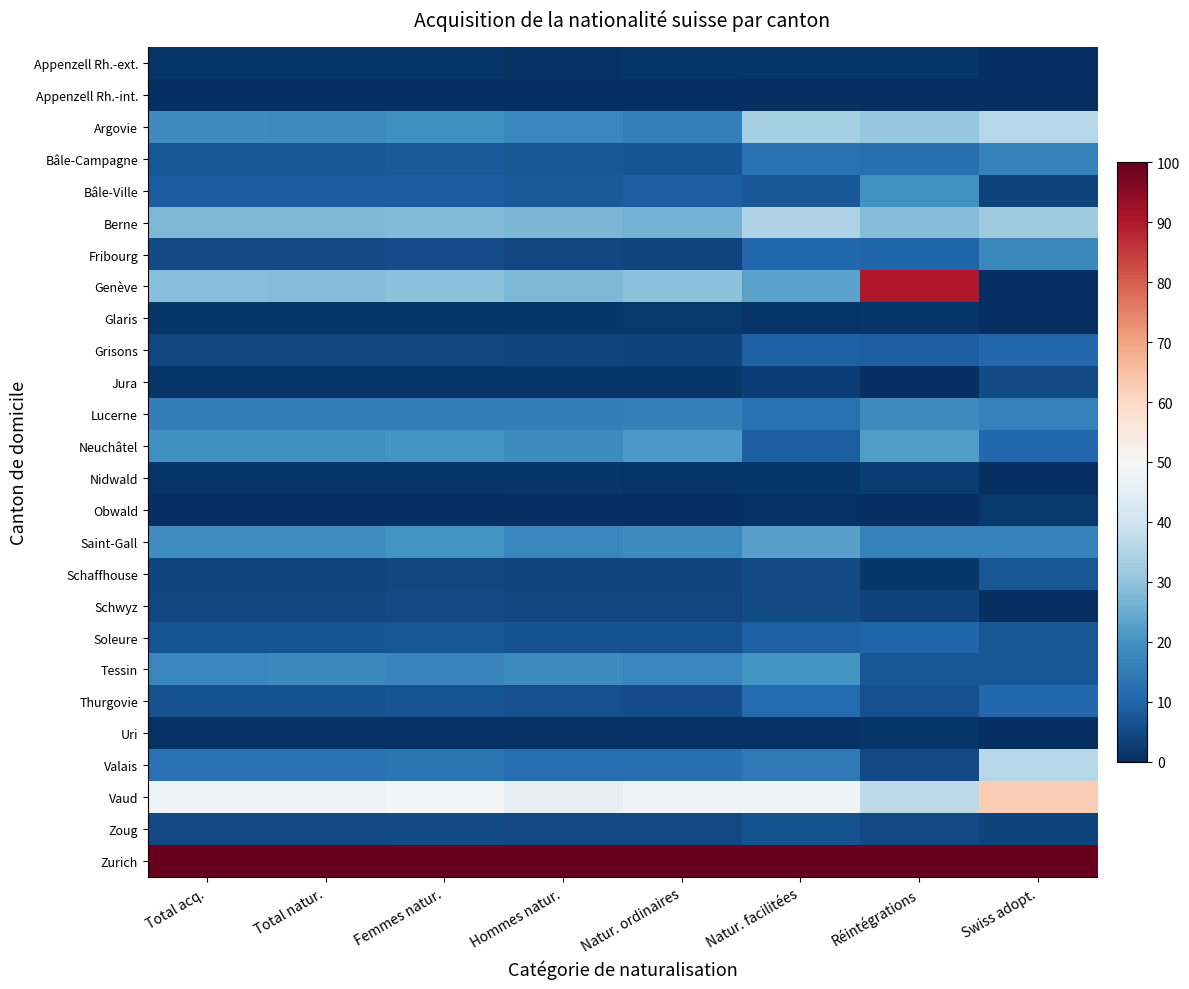

Reading left to right, transcribe all the data shown in this chart.

Appenzell Rh.-ext.: Total acq.=0.9	Total natur.=0.9	Femmes natur.=1.1	Hommes natur.=0.7	Natur. ordinaires=1.0	Natur. facilitées=1.3	Réintégrations=1.2	Swiss adopt.=0.0
Appenzell Rh.-int.: Total acq.=0.1	Total natur.=0.1	Femmes natur.=0.2	Hommes natur.=0.1	Natur. ordinaires=0.3	Natur. facilitées=0.0	Réintégrations=0.0	Swiss adopt.=0.0
Argovie: Total acq.=18.4	Total natur.=18.3	Femmes natur.=19.2	Hommes natur.=17.2	Natur. ordinaires=15.7	Natur. facilitées=33.3	Réintégrations=30.9	Swiss adopt.=35.7
Bâle-Campagne: Total acq.=7.8	Total natur.=7.7	Femmes natur.=8.1	Hommes natur.=7.4	Natur. ordinaires=6.9	Natur. facilitées=12.8	Réintégrations=12.3	Swiss adopt.=16.1
Bâle-Ville: Total acq.=8.4	Total natur.=8.4	Femmes natur.=8.5	Hommes natur.=8.2	Natur. ordinaires=8.6	Natur. facilitées=7.6	Réintégrations=19.8	Swiss adopt.=3.6
Berne: Total acq.=27.5	Total natur.=27.5	Femmes natur.=27.9	Hommes natur.=27.0	Natur. ordinaires=26.3	Natur. facilitées=34.4	Réintégrations=28.4	Swiss adopt.=32.1
Fribourg: Total acq.=5.2	Total natur.=5.1	Femmes natur.=5.8	Hommes natur.=4.5	Natur. ordinaires=4.3	Natur. facilitées=10.7	Réintégrations=9.9	Swiss adopt.=17.9
Genève: Total acq.=28.8	Total natur.=28.5	Femmes natur.=29.5	Hommes natur.=27.5	Natur. ordinaires=29.5	Natur. facilitées=23.3	Réintégrations=90.1	Swiss adopt.=0.0
Glaris: Total acq.=1.4	Total natur.=1.4	Femmes natur.=1.4	Hommes natur.=1.5	Natur. ordinaires=1.6	Natur. facilitées=1.2	Réintégrations=1.2	Swiss adopt.=0.0
Grisons: Total acq.=4.4	Total natur.=4.3	Femmes natur.=4.5	Hommes natur.=4.1	Natur. ordinaires=3.6	Natur. facilitées=9.1	Réintégrations=8.6	Swiss adopt.=10.7
Jura: Total acq.=1.4	Total natur.=1.4	Femmes natur.=1.5	Hommes natur.=1.3	Natur. ordinaires=1.3	Natur. facilitées=2.7	Réintégrations=0.0	Swiss adopt.=5.4
Lucerne: Total acq.=15.4	Total natur.=15.3	Femmes natur.=15.4	Hommes natur.=15.3	Natur. ordinaires=15.9	Natur. facilitées=12.9	Réintégrations=18.5	Swiss adopt.=16.1
Neuchâtel: Total acq.=19.4	Total natur.=19.4	Femmes natur.=20.1	Hommes natur.=18.7	Natur. ordinaires=21.4	Natur. facilitées=8.7	Réintégrations=22.2	Swiss adopt.=10.7
Nidwald: Total acq.=1.1	Total natur.=1.1	Femmes natur.=0.9	Hommes natur.=1.2	Natur. ordinaires=1.1	Natur. facilitées=1.5	Réintégrations=2.5	Swiss adopt.=0.0
Obwald: Total acq.=0.0	Total natur.=0.0	Femmes natur.=0.0	Hommes natur.=0.0	Natur. ordinaires=0.0	Natur. facilitées=0.6	Réintégrations=0.0	Swiss adopt.=1.8
Saint-Gall: Total acq.=18.9	Total natur.=18.9	Femmes natur.=20.2	Hommes natur.=17.6	Natur. ordinaires=18.3	Natur. facilitées=23.0	Réintégrations=16.0	Swiss adopt.=16.1
Schaffhouse: Total acq.=4.3	Total natur.=4.3	Femmes natur.=4.5	Hommes natur.=4.1	Natur. ordinaires=4.2	Natur. facilitées=5.4	Réintégrations=1.2	Swiss adopt.=7.1
Schwyz: Total acq.=4.6	Total natur.=4.7	Femmes natur.=4.9	Hommes natur.=4.4	Natur. ordinaires=4.7	Natur. facilitées=5.3	Réintégrations=3.7	Swiss adopt.=0.0
Soleure: Total acq.=6.9	Total natur.=6.8	Femmes natur.=7.1	Hommes natur.=6.6	Natur. ordinaires=6.6	Natur. facilitées=9.0	Réintégrations=9.9	Swiss adopt.=7.1
Tessin: Total acq.=17.5	Total natur.=17.7	Femmes natur.=16.8	Hommes natur.=18.6	Natur. ordinaires=17.4	Natur. facilitées=19.9	Réintégrations=7.4	Swiss adopt.=7.1
Thurgovie: Total acq.=6.5	Total natur.=6.5	Femmes natur.=6.9	Hommes natur.=6.1	Natur. ordinaires=5.8	Natur. facilitées=11.1	Réintégrations=6.2	Swiss adopt.=10.7
Uri: Total acq.=0.4	Total natur.=0.4	Femmes natur.=0.4	Hommes natur.=0.4	Natur. ordinaires=0.5	Natur. facilitées=0.4	Réintégrations=1.2	Swiss adopt.=0.0
Valais: Total acq.=12.7	Total natur.=12.6	Femmes natur.=13.3	Hommes natur.=11.9	Natur. ordinaires=12.4	Natur. facilitées=14.4	Réintégrations=4.9	Swiss adopt.=35.7
Vaud: Total acq.=47.6	Total natur.=47.6	Femmes natur.=49.3	Hommes natur.=45.8	Natur. ordinaires=47.6	Natur. facilitées=48.0	Réintégrations=37.0	Swiss adopt.=62.5
Zoug: Total acq.=5.0	Total natur.=5.0	Femmes natur.=5.2	Hommes natur.=4.8	Natur. ordinaires=4.9	Natur. facilitées=6.4	Réintégrations=4.9	Swiss adopt.=3.6
Zurich: Total acq.=100.0	Total natur.=100.0	Femmes natur.=100.0	Hommes natur.=100.0	Natur. ordinaires=100.0	Natur. facilitées=100.0	Réintégrations=100.0	Swiss adopt.=100.0